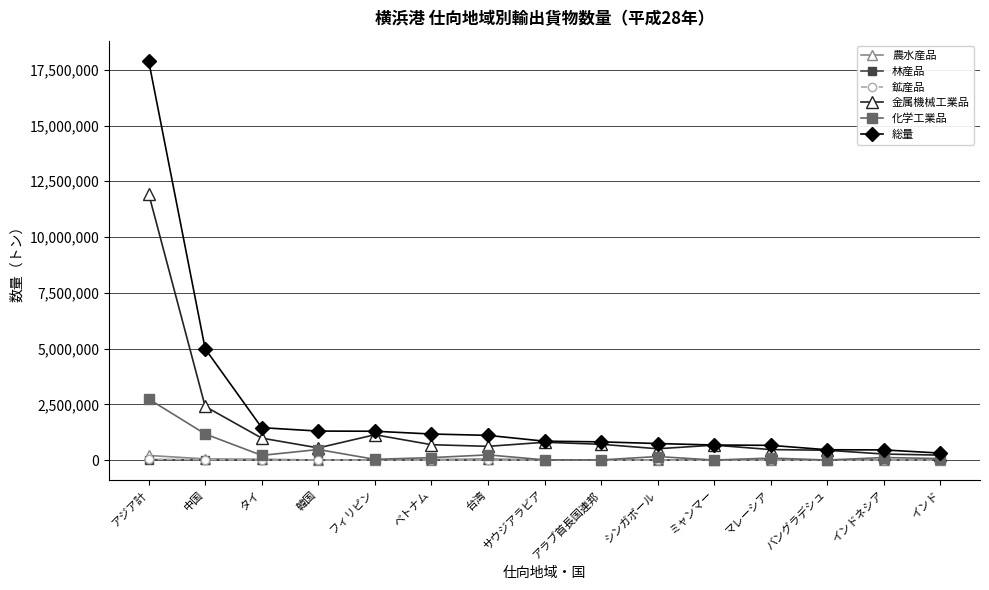

What are all the series names shown in the legend?

農水産品, 林産品, 鉱産品, 金属機械工業品, 化学工業品, 総量